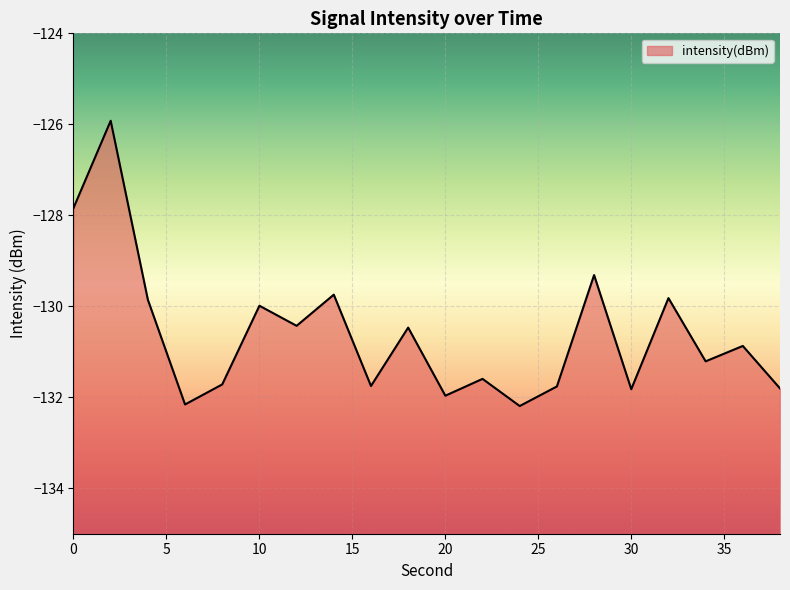

How many points are lower than both their immediate neighbors (excluding endpoints)?

7